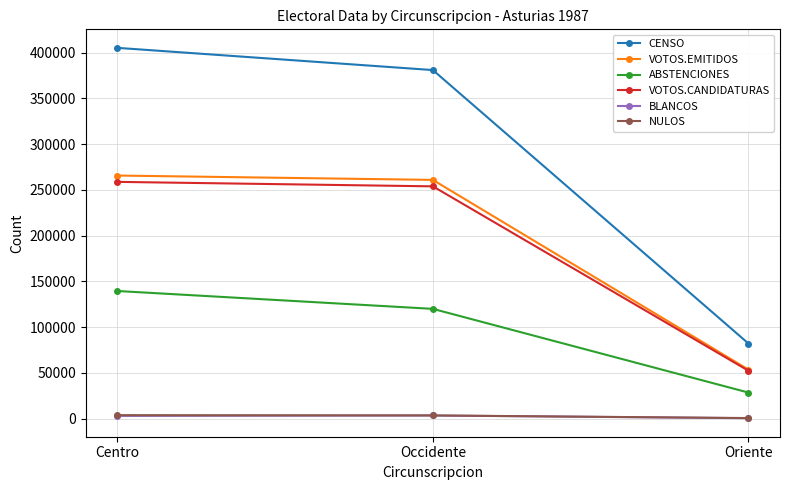

What is the difference between the CENSO values at Oriente and Centro?

323182